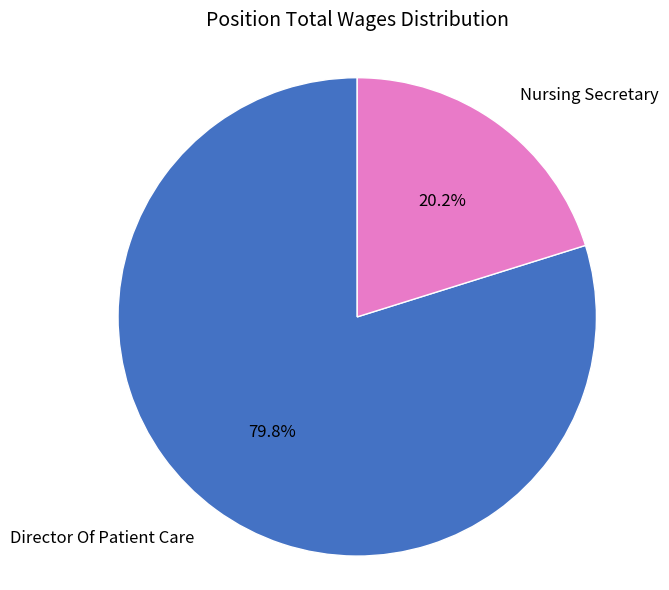

Does any single category account for the majority?

Yes